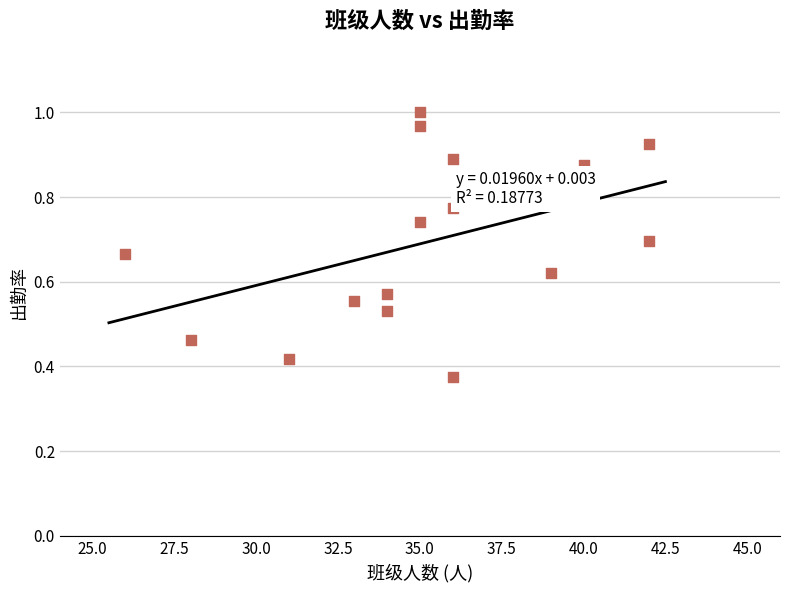

What is the range of X values (max minus min)?

16.0